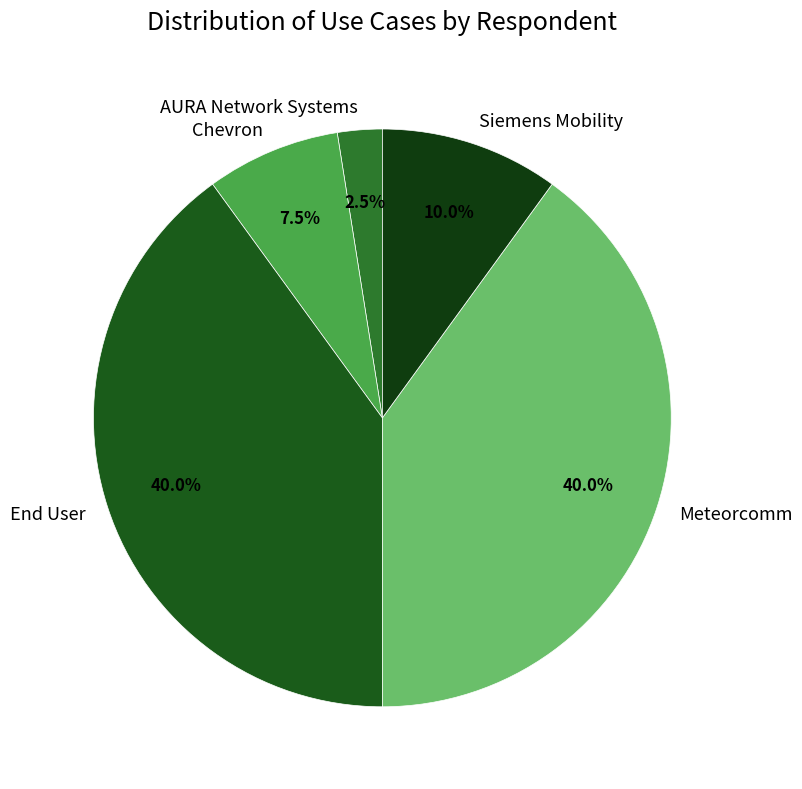

How many slices are in this pie chart?

5